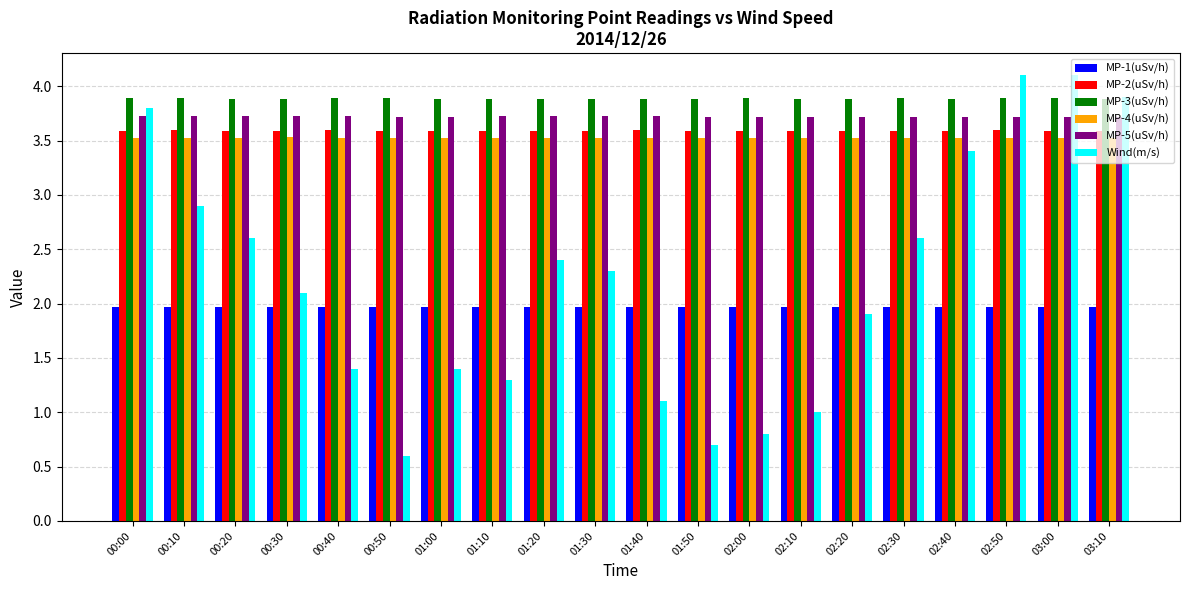

How many bars are there in total?

120